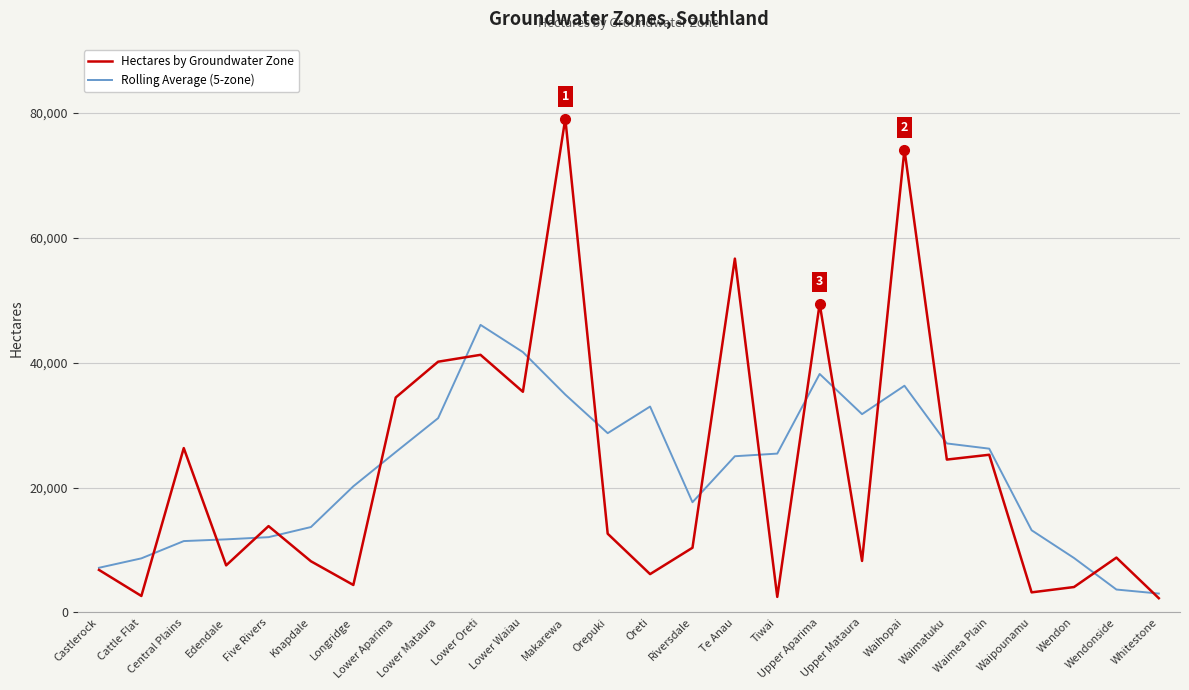

What is the maximum value shown in the chart?

79107.0